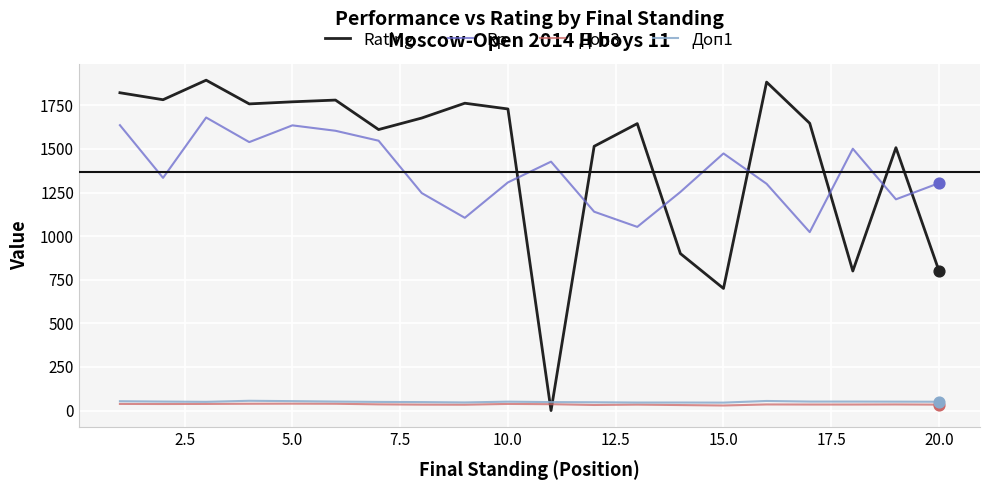

What is the minimum value for Rp?

1023.0